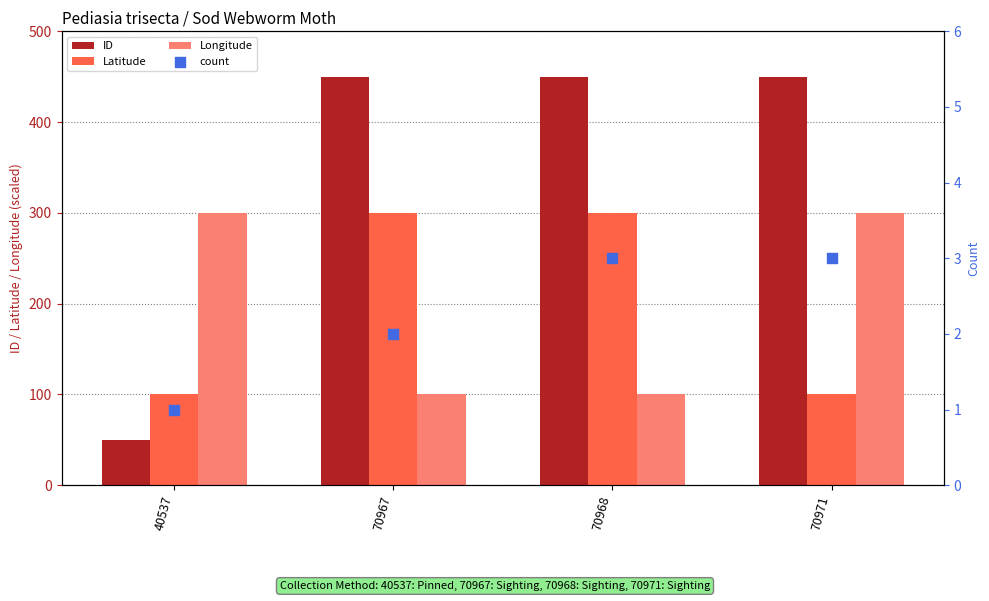

At how many categories does at least one series exceed 152?

4